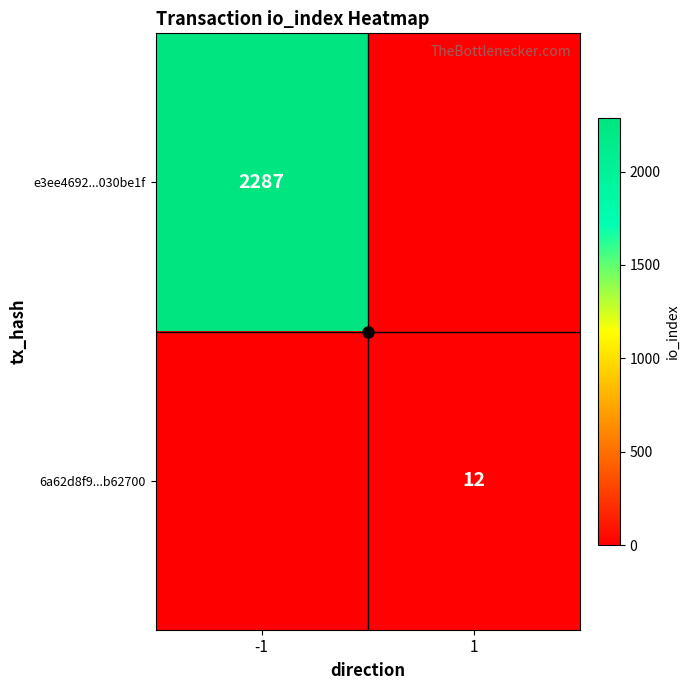

Is it true that 6a62d8f9...b62700 equals 12 at 1?

True